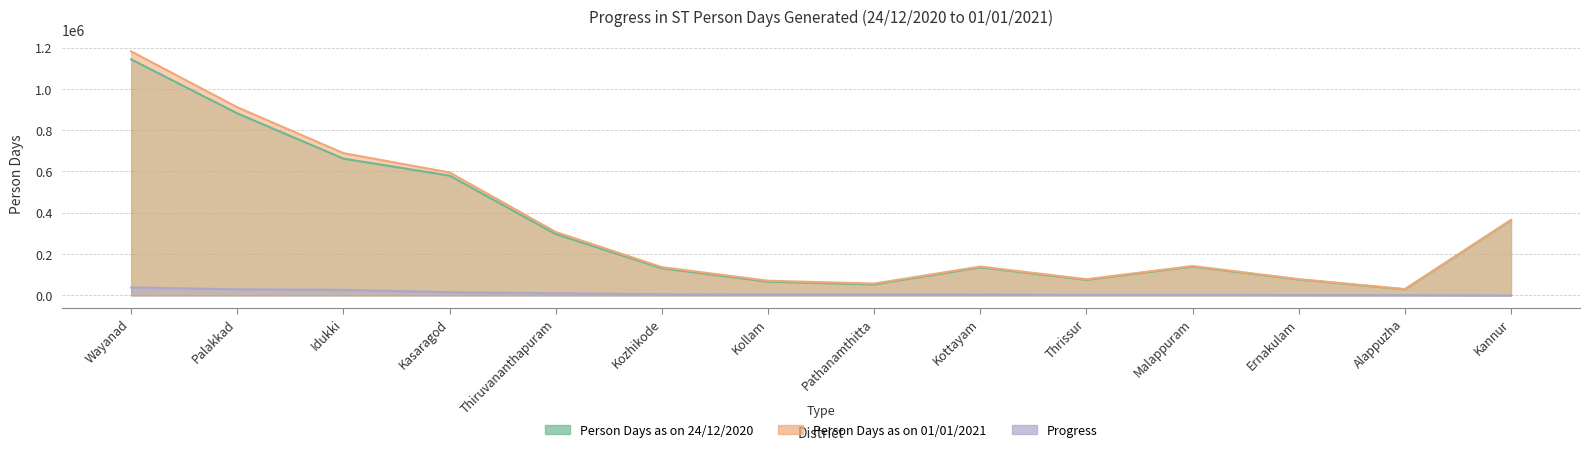

Reading left to right, transcribe all the data shown in this chart.

Person Days as on 24/12/2020: 1142768	881426	662222	579842	296655	131314	66505	53178	135803	75362	139673	76976	29194	364760
Person Days as on 01/01/2021: 1181540	910930	688894	595338	307138	136793	71134	57312	139763	78293	142220	78757	30465	364760
Progress: 38772	29504	26672	15496	10483	5479	4629	4134	3960	2931	2547	1781	1271	0